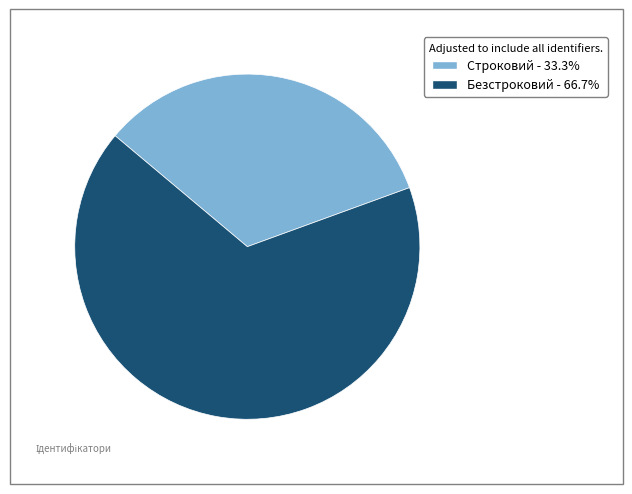

Between Безстроковий and Строковий, which is larger?

Безстроковий